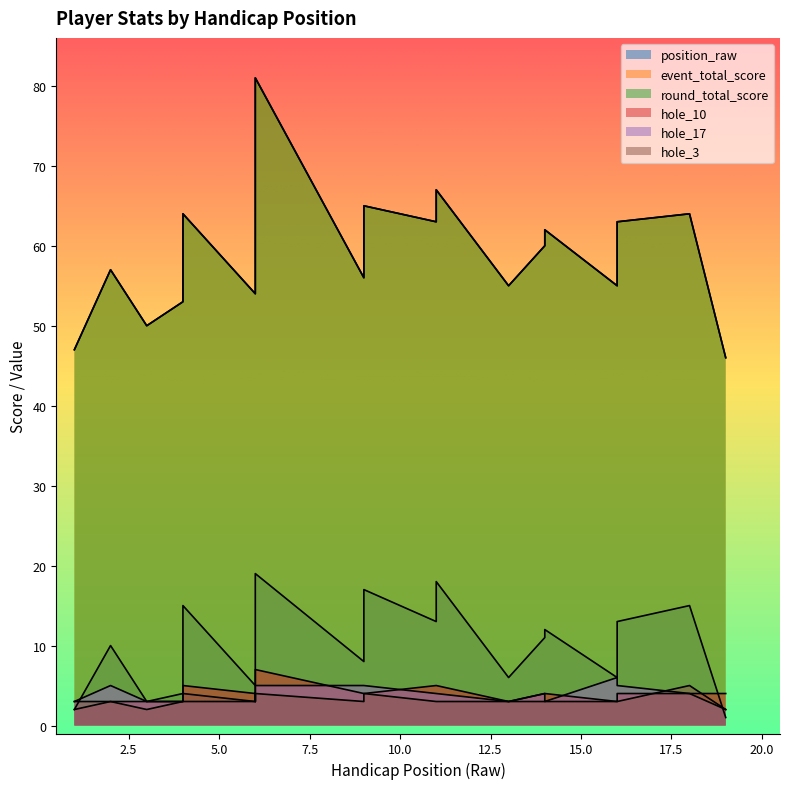

Rank the series at 14 from highest to lowest value.

event_total_score, round_total_score, position_raw, hole_10, hole_17, hole_3